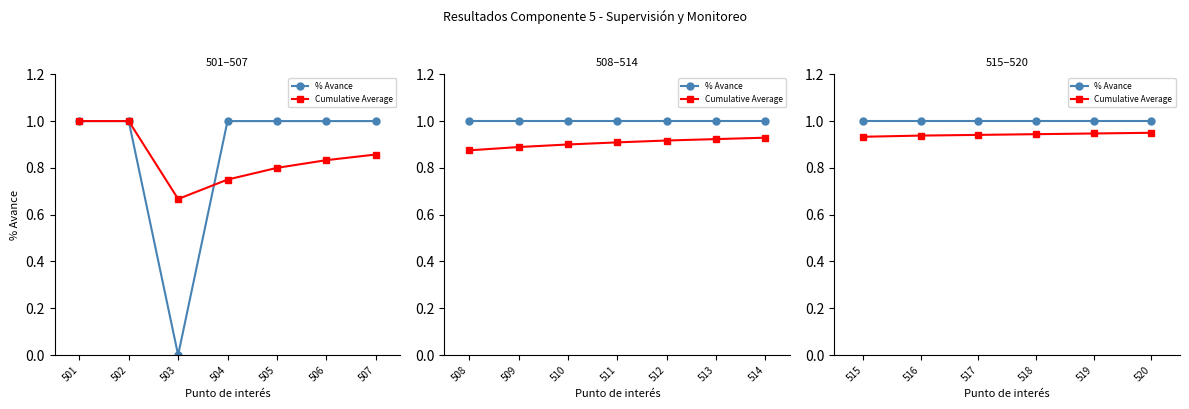

At 518, list the series in order from largest to smallest.

% Avance, Cumulative Average